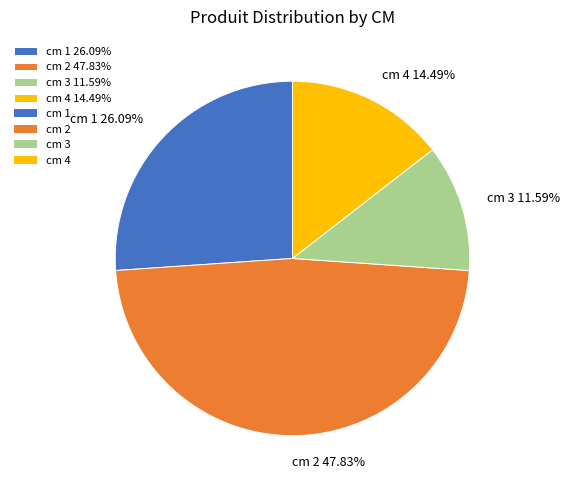

Rank the categories by value from highest to lowest.

cm 2, cm 1, cm 4, cm 3